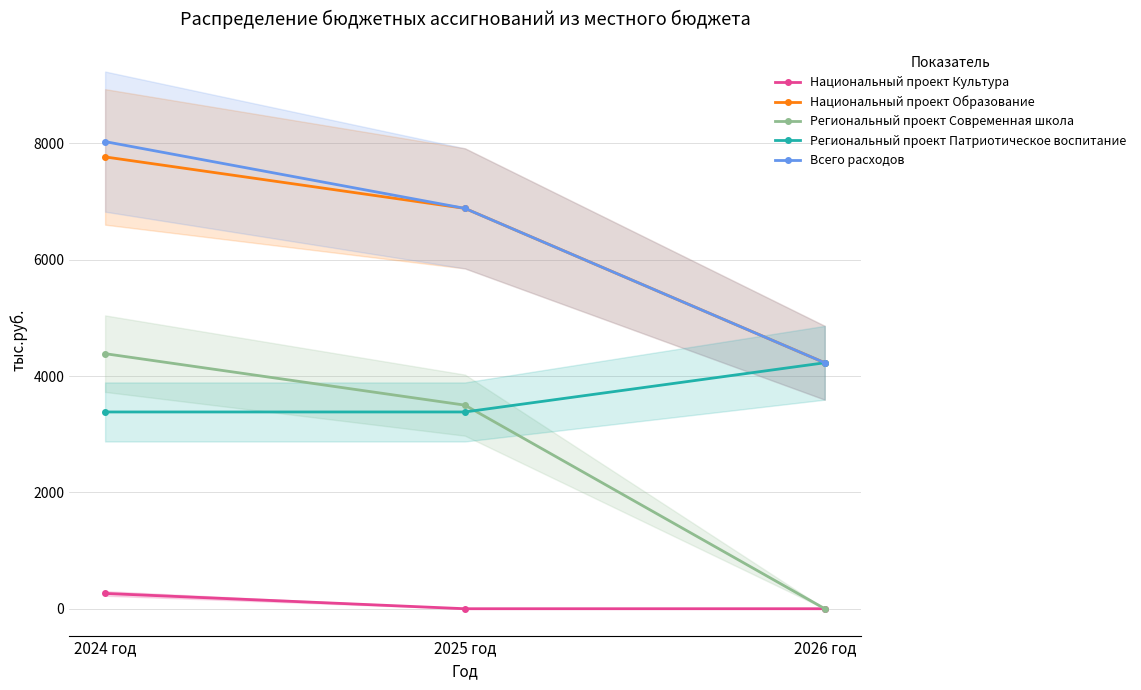

At how many categories does at least one series exceed 3350?

3